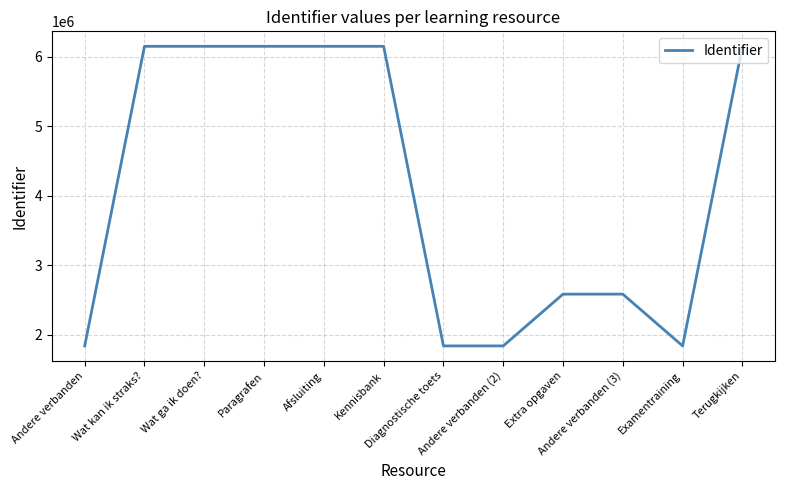

What is the difference between the maximum and minimum values?

4315299